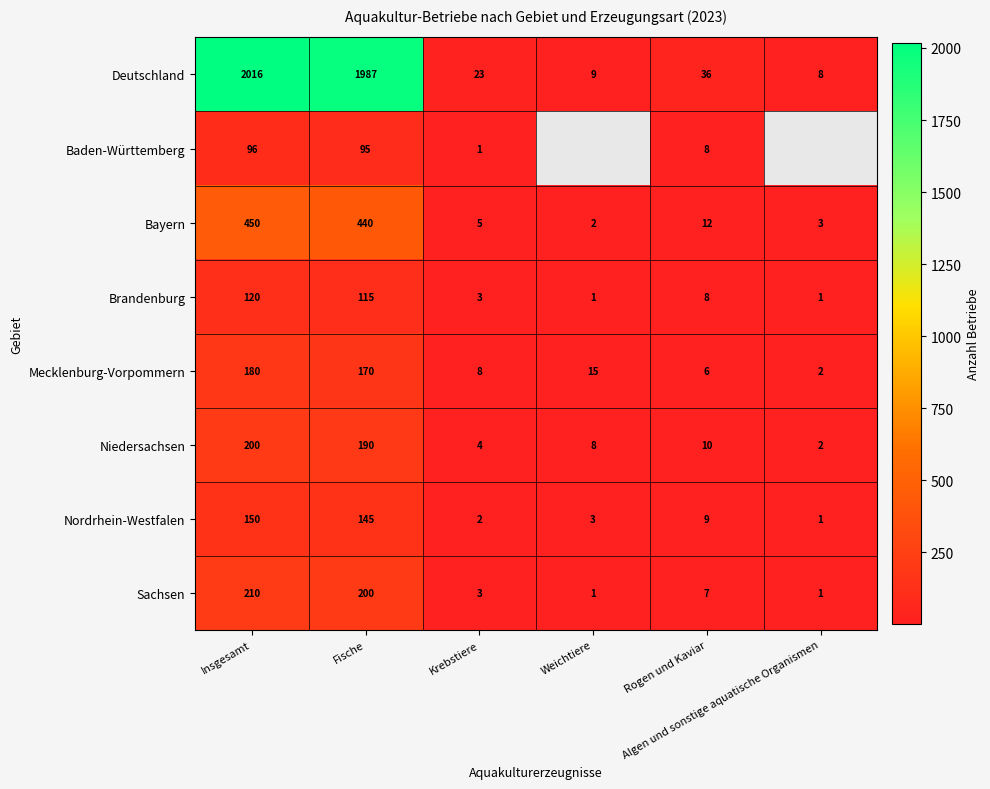

What is the difference between the maximum and minimum values in the Niedersachsen series?

198